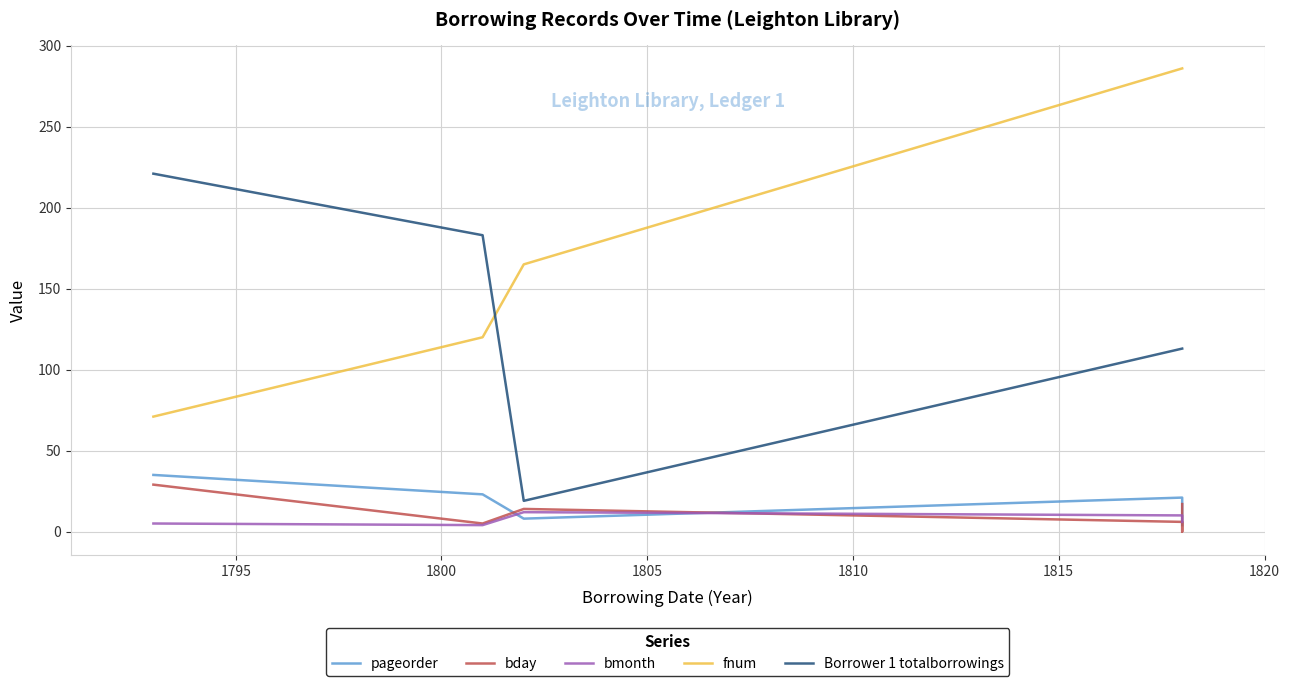

True or false: Borrower 1 totalborrowings and pageorder cross at least once.

False